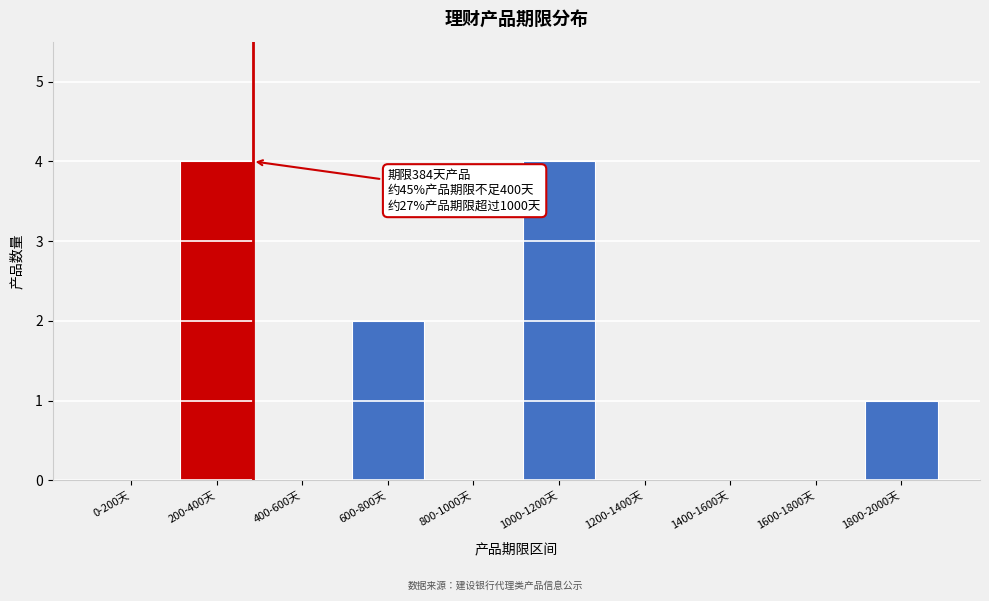

Reading left to right, list all the values displayed in this chart.

0-200天=0	200-400天=4	400-600天=0	600-800天=2	800-1000天=0	1000-1200天=4	1200-1400天=0	1400-1600天=0	1600-1800天=0	1800-2000天=1